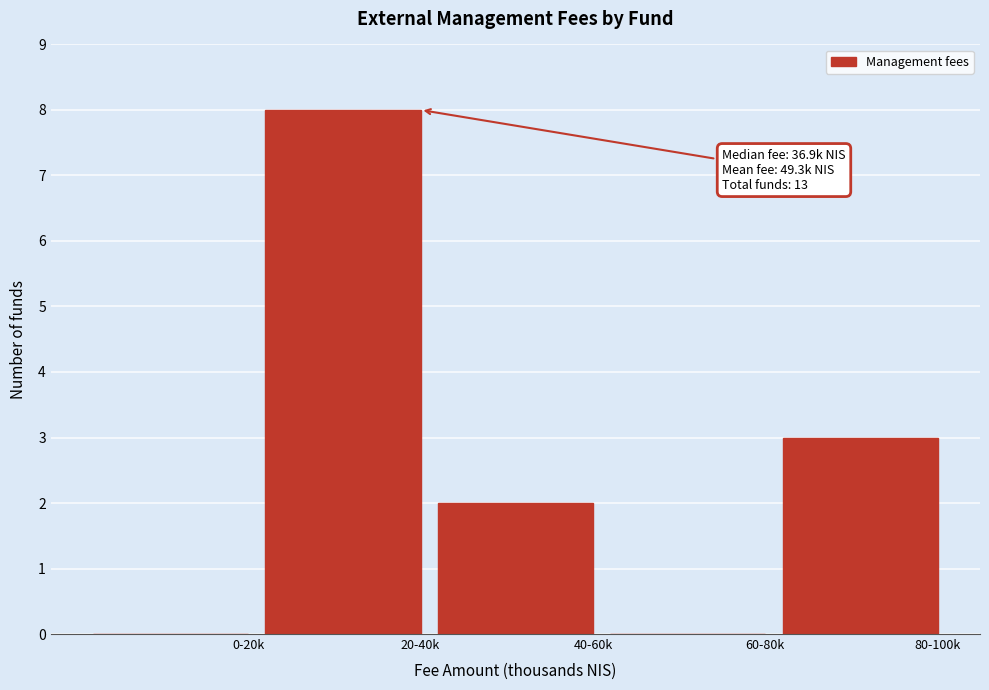

Reading left to right, extract all data points from this chart.

0-20k=0	20-40k=8	40-60k=2	60-80k=0	80-100k=3